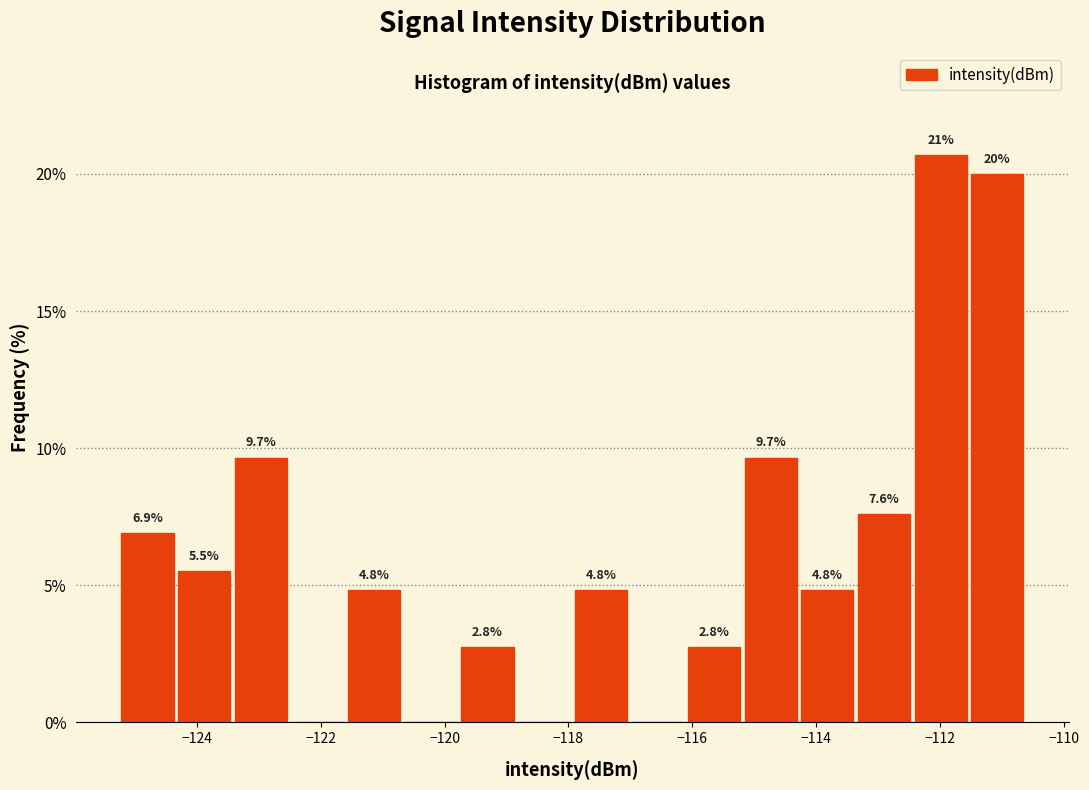

Which range on the x-axis has the tallest bar?

-112.4 to -111.4